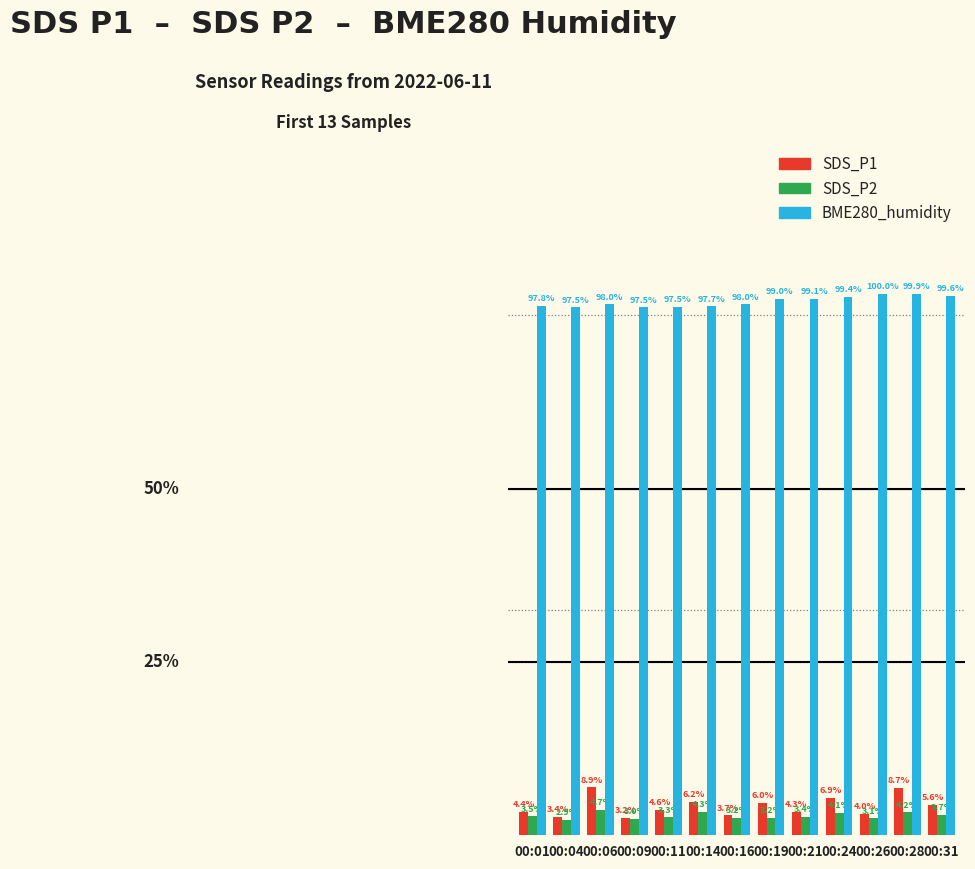

Between 00:28 and 00:06, which is larger?

00:06